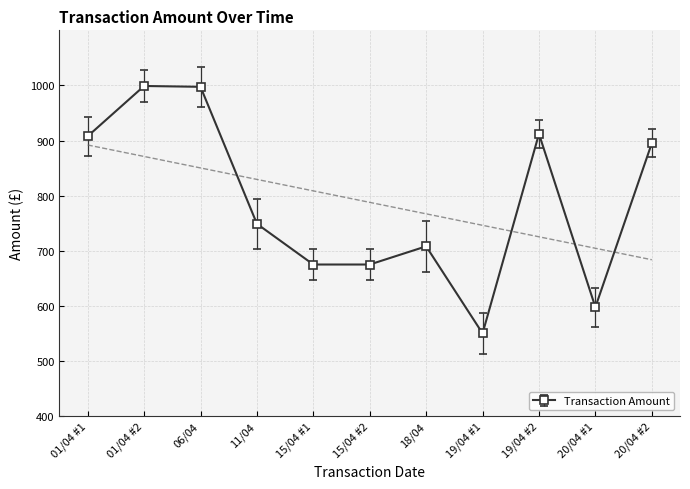

The value at 18/04 is 708.0. True or false?

True